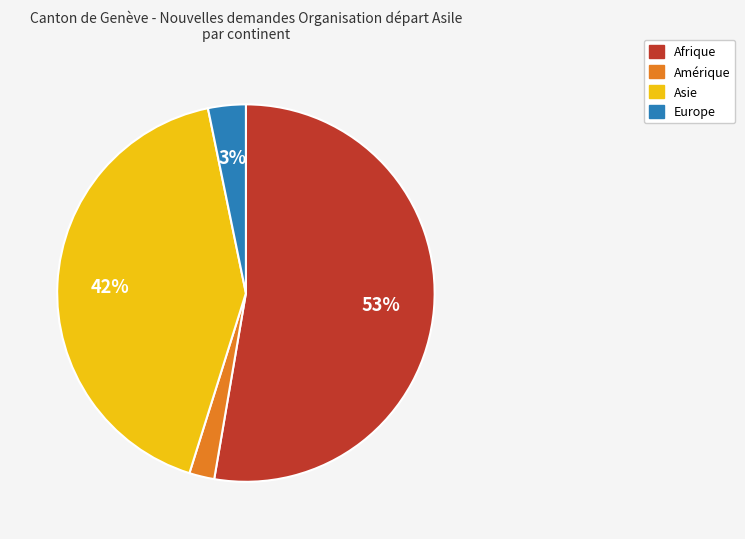

Does any single category account for the majority?

Yes